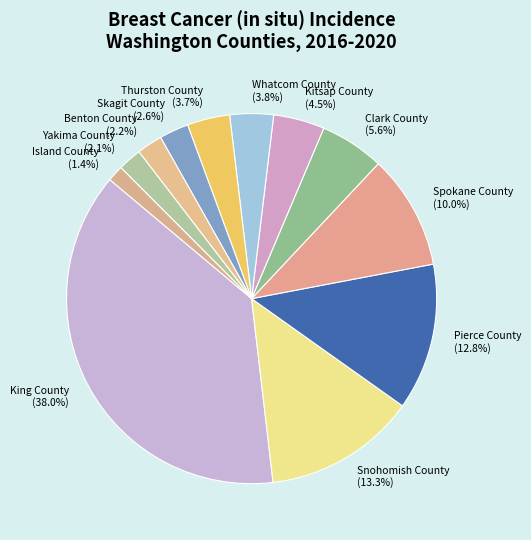

Does any single category account for the majority?

No